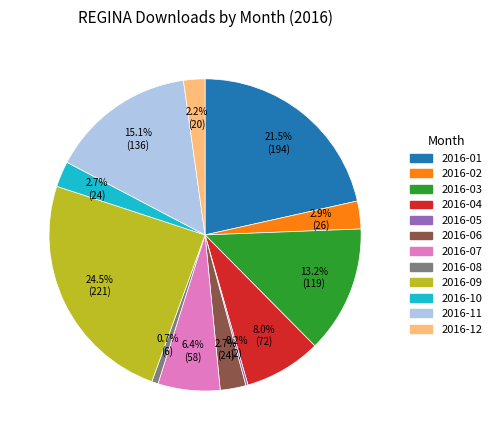

Between 2016-10 and 2016-08, which is larger?

2016-10